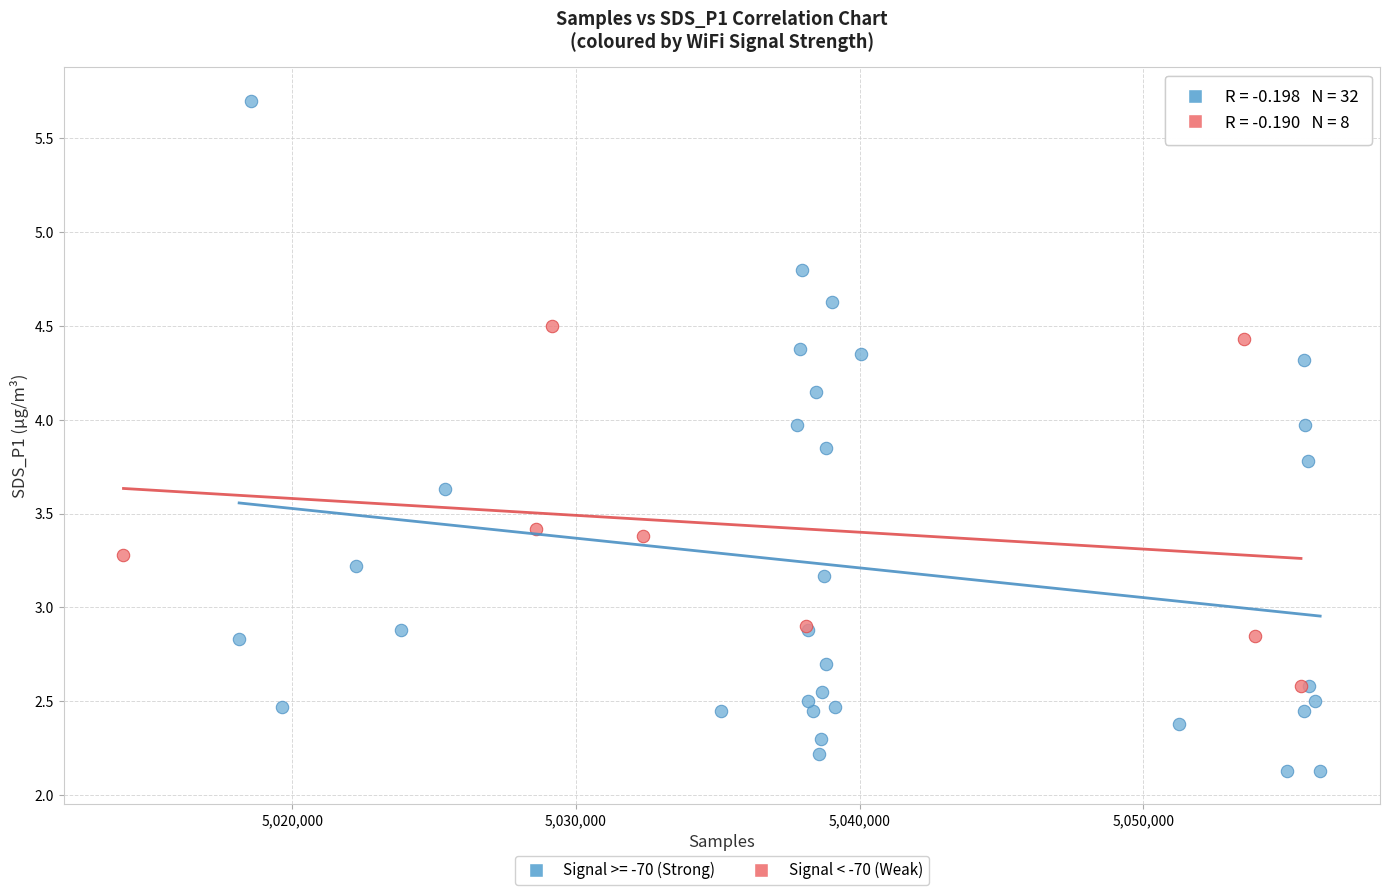

Which series contains the lowest Y value?

Signal >= -70 (Strong)